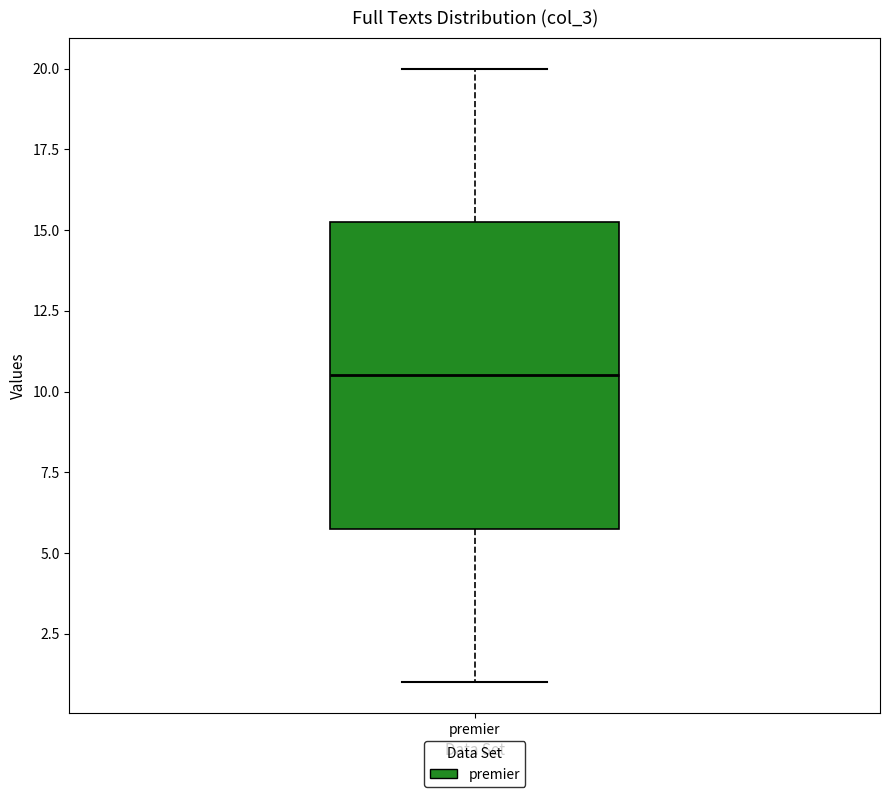

Transcribe this box plot: give where the median line is, the range the box spans, and where the two whiskers end, as read against the y-axis. The values are not printed on the chart, so give them approximately, as read against the axis.

median 10.5, box 6.0 to 15.5, whiskers 1.0 to 20.0